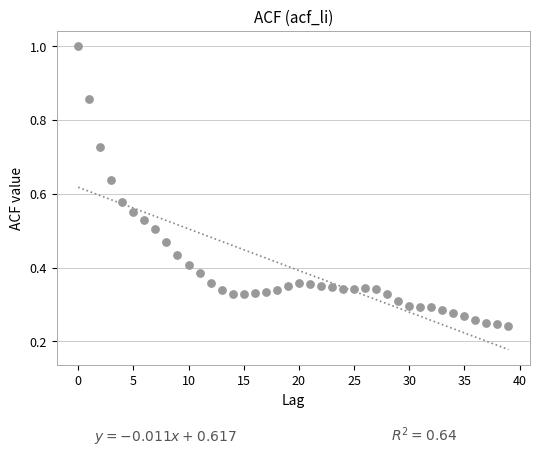

What is the range of Y values (max minus min)?

0.8